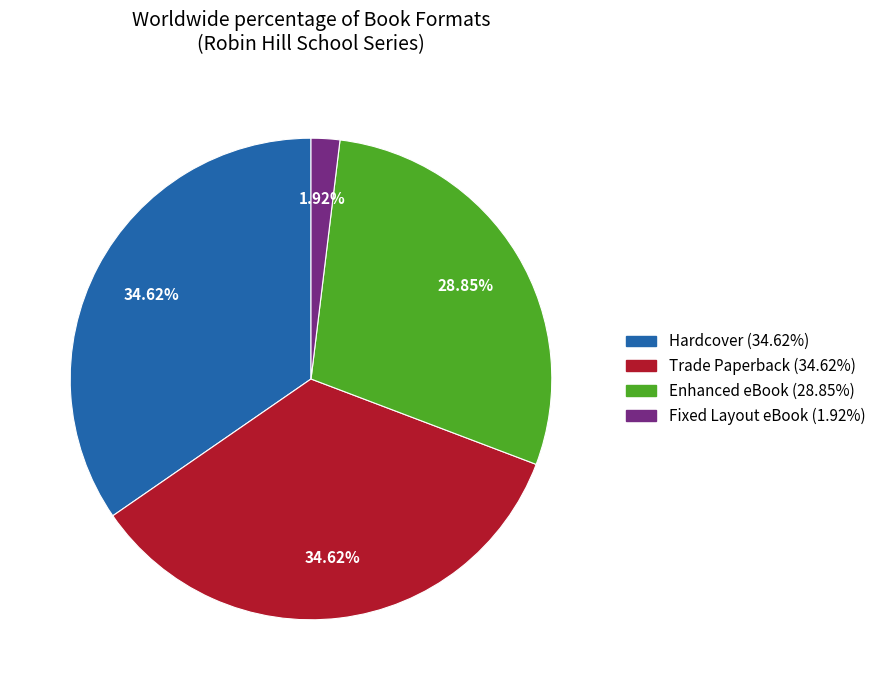

To the nearest percent, what percentage of the pie is Hardcover?

35%